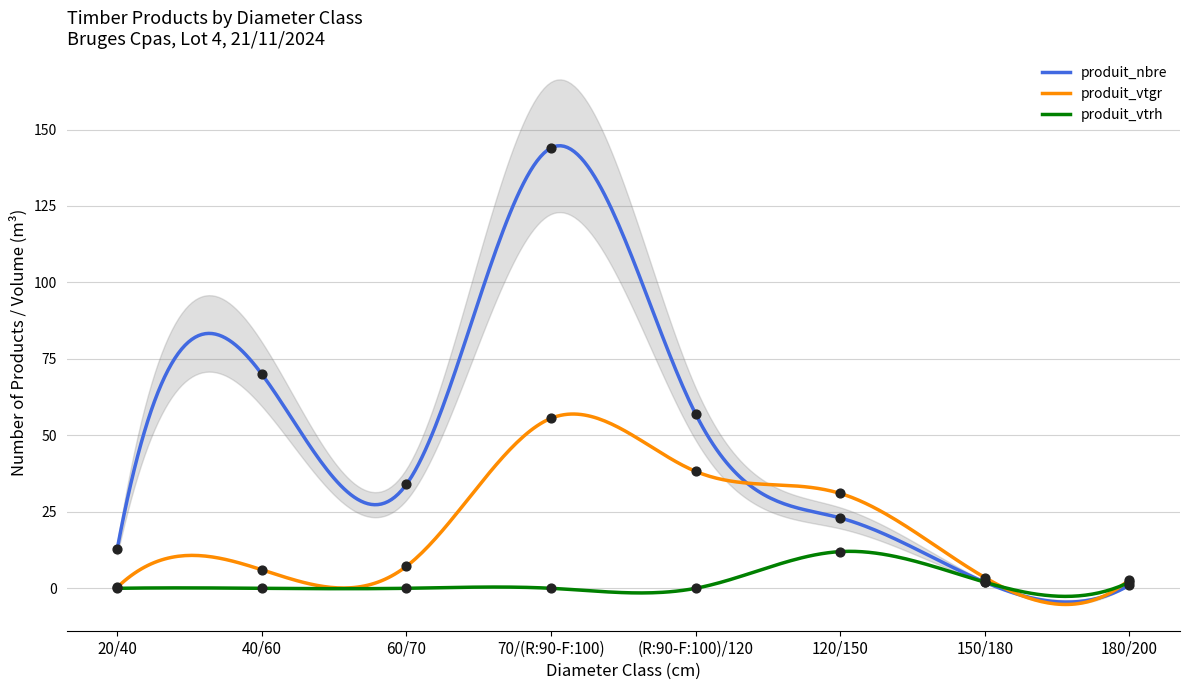

What are all the series names shown in the legend?

produit_nbre, produit_vtgr, produit_vtrh